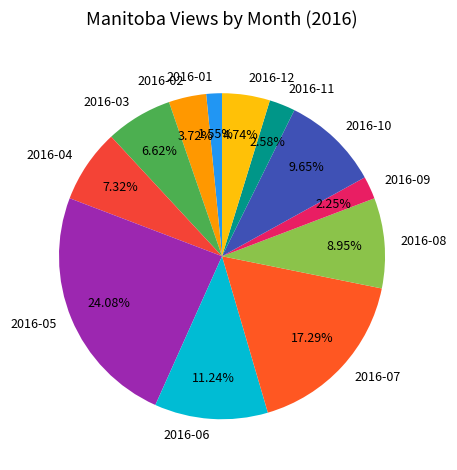

Does any single category account for the majority?

No